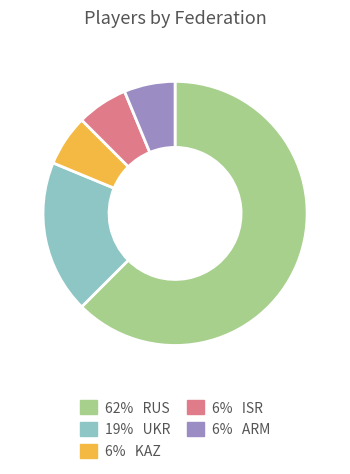

Is there a majority slice in this chart?

Yes